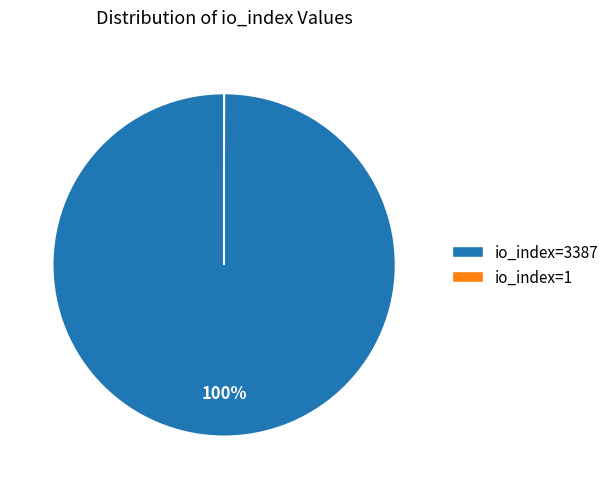

To the nearest percent, what is the difference between the largest and smallest slice percentages?

100%